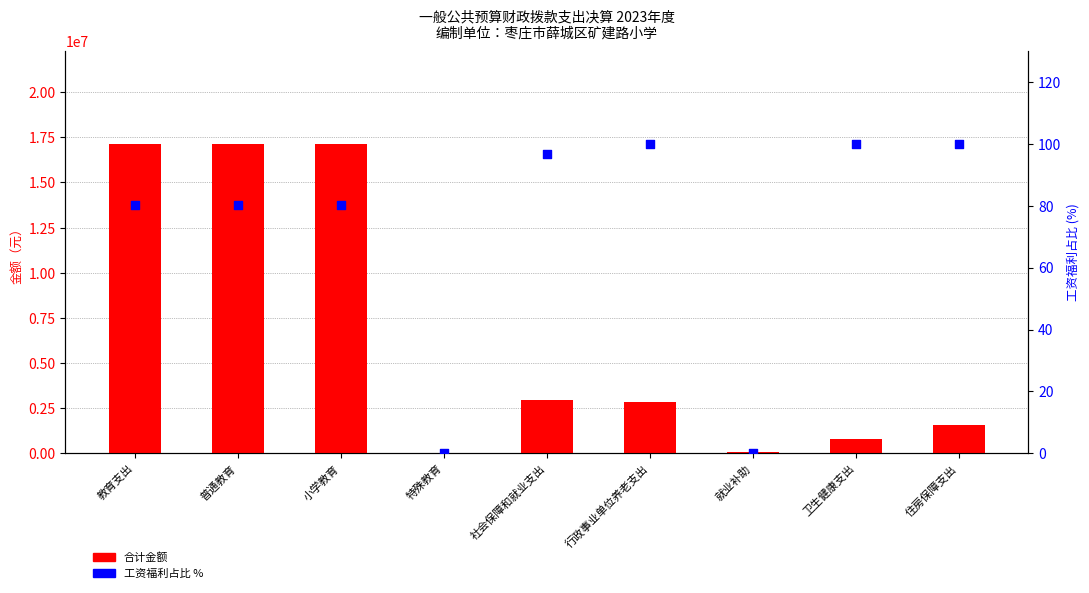

At how many categories does at least one series exceed 9461906?

3